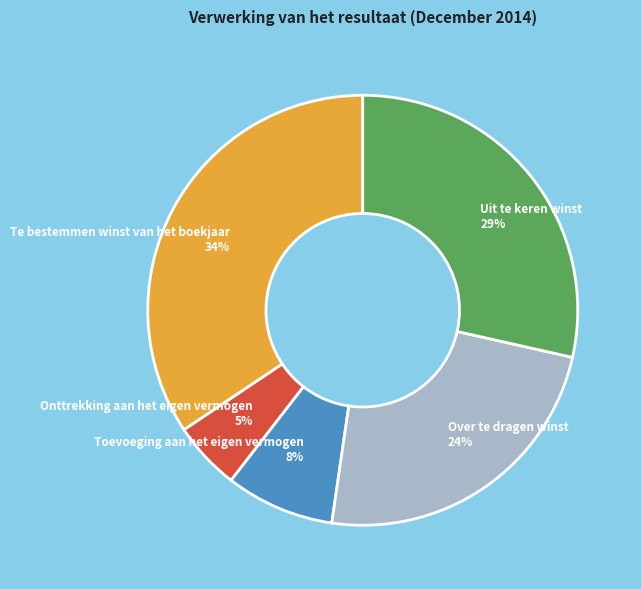

To the nearest percent, what is the difference between the largest and smallest slice percentages?

29%